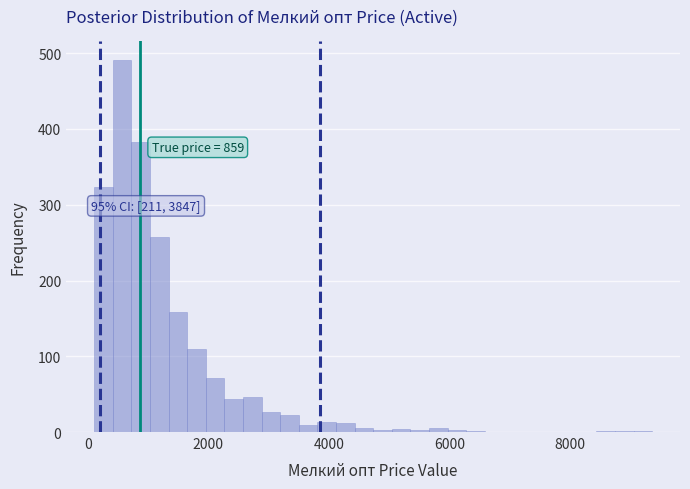

Read against the x-axis, roughly where is the centre of the tallest bar?

600